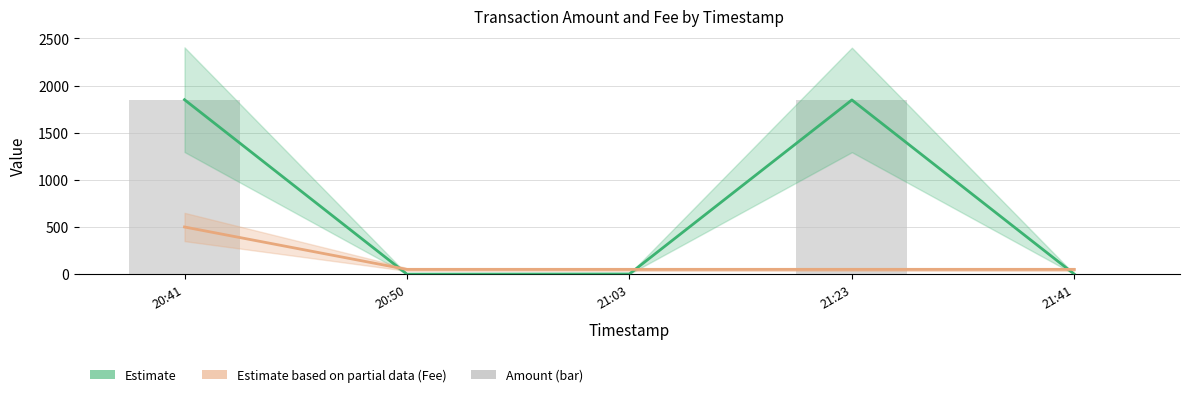

What position from the left is 20:50?

2